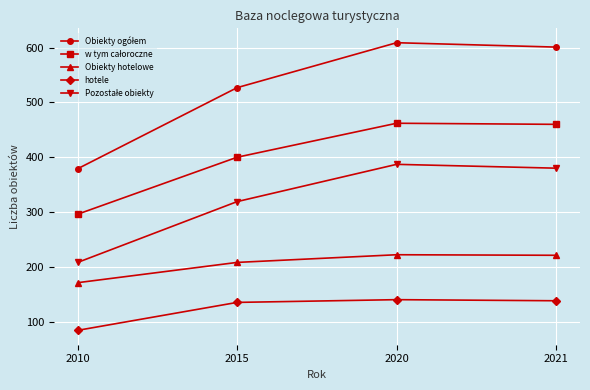

Which category has the highest value across all series?

2020